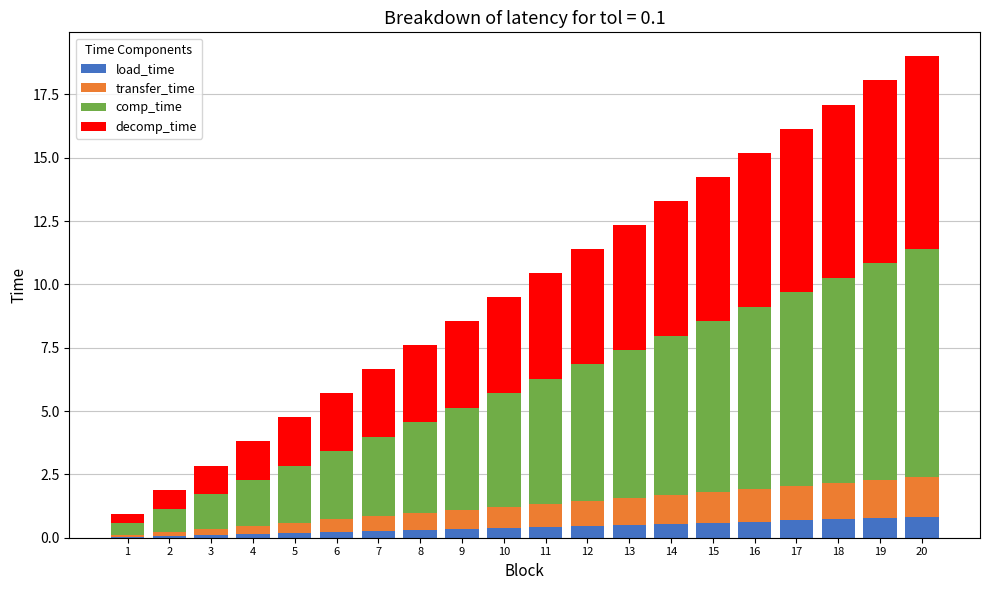

Does the chart contain stacked bars?

Yes